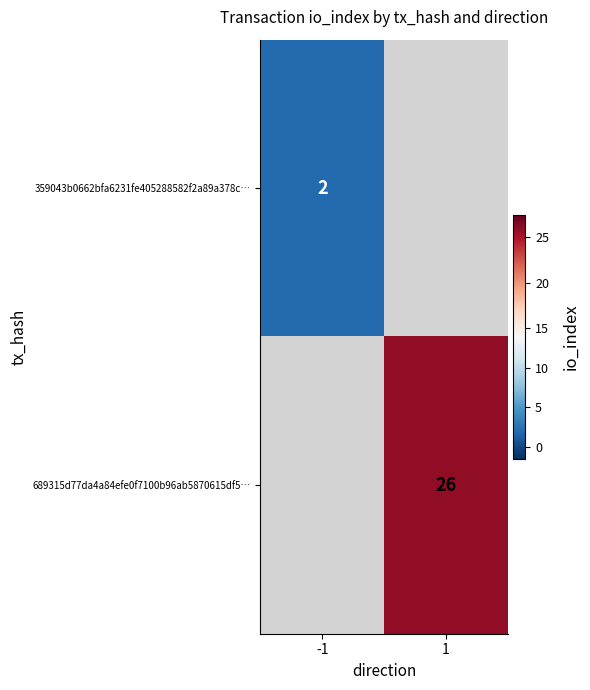

The value of 359043b0662bfa6231fe405288582f2a89a378c… at -1 is 2. True or false?

True